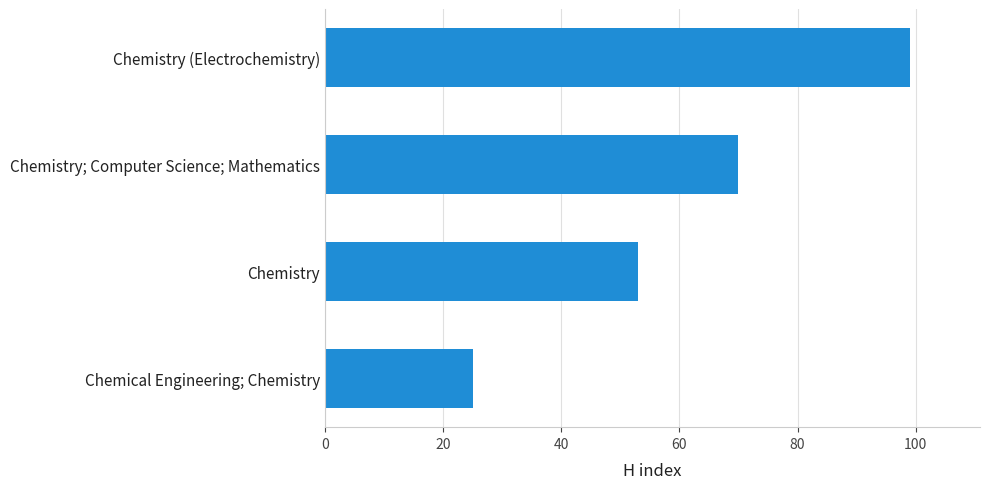

Which has a higher value, Chemical Engineering; Chemistry or Chemistry?

Chemistry